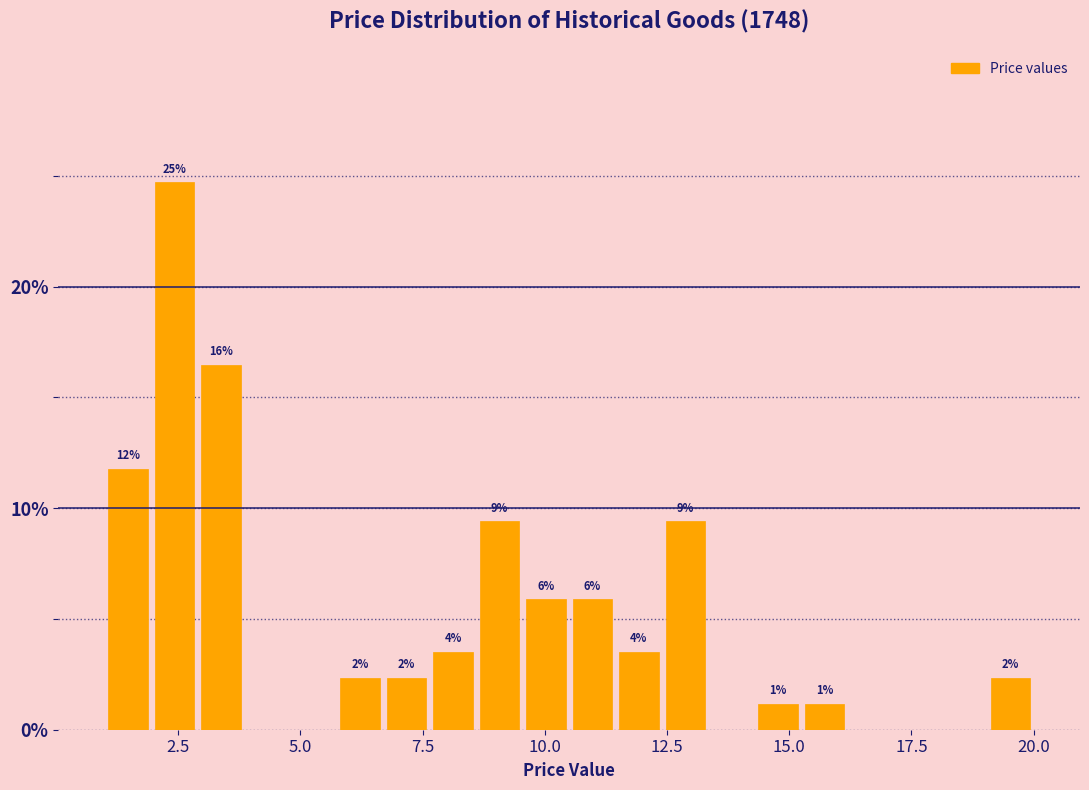

Read against the x-axis, roughly where is the centre of the tallest bar?

2.5